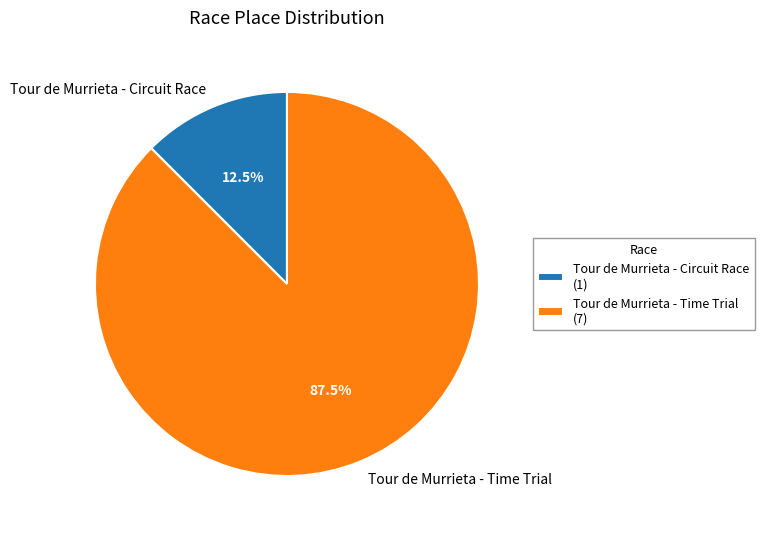

How many slices are in this pie chart?

2